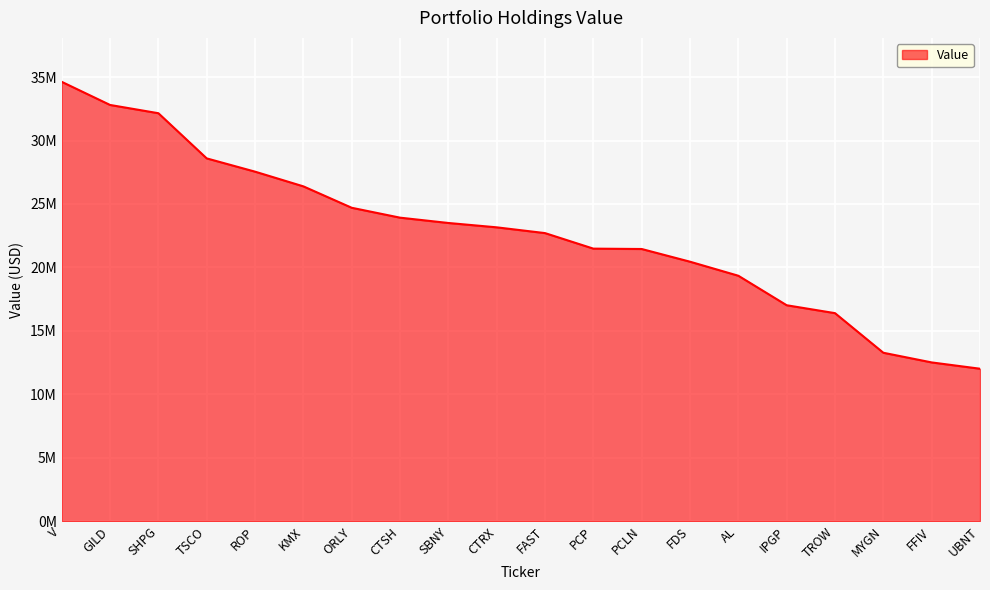

Does the chart display data point markers on the line(s)?

No